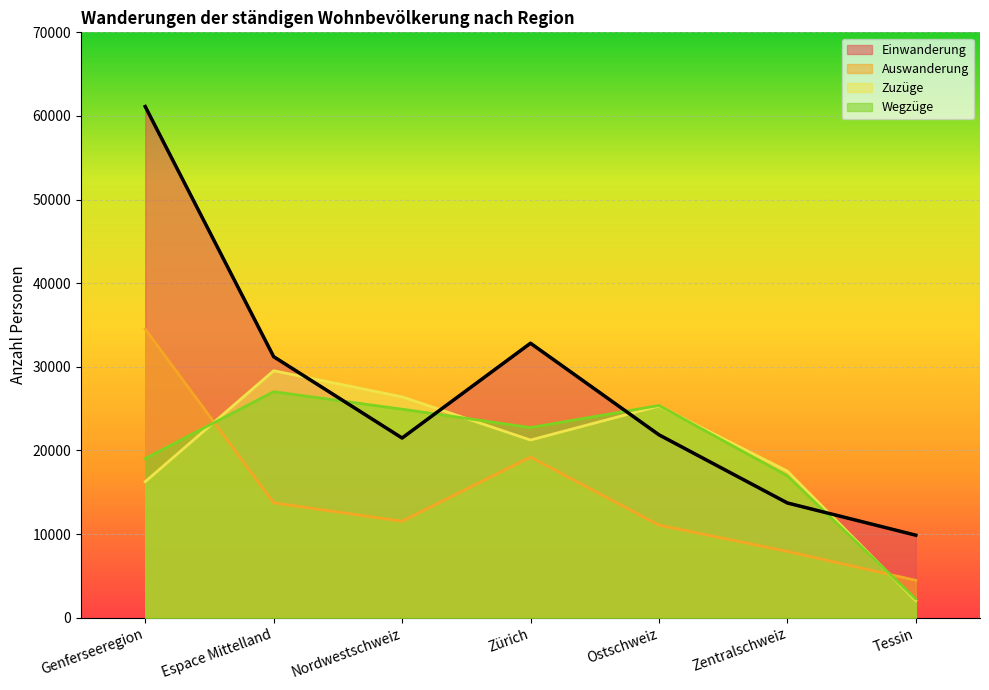

What is the lowest value of the Wegzüge series?

2241